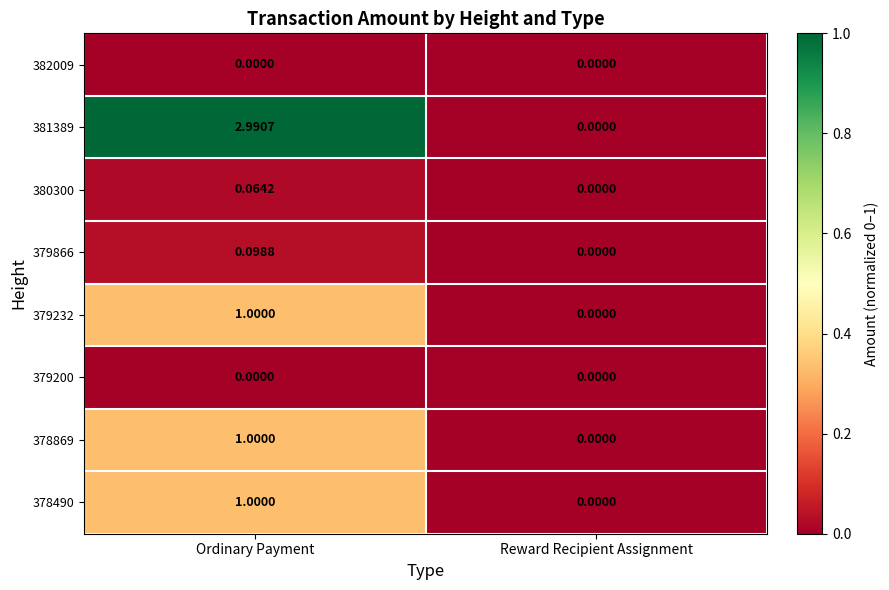

At which label is 378490 closest to 0?

Reward Recipient Assignment